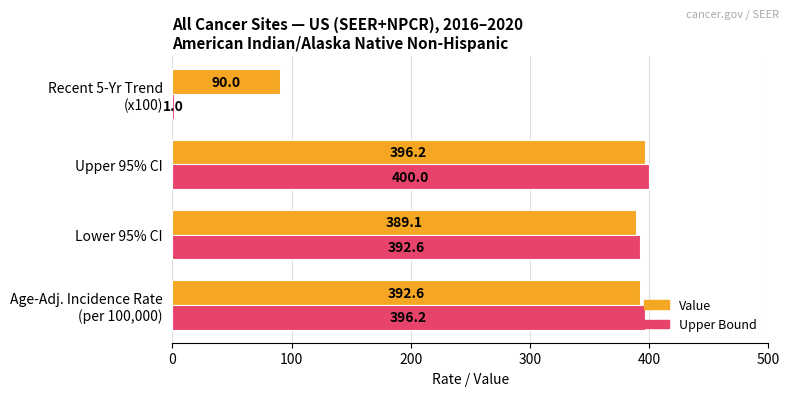

What value does the Upper Bound series have at Upper 95% CI?

400.0